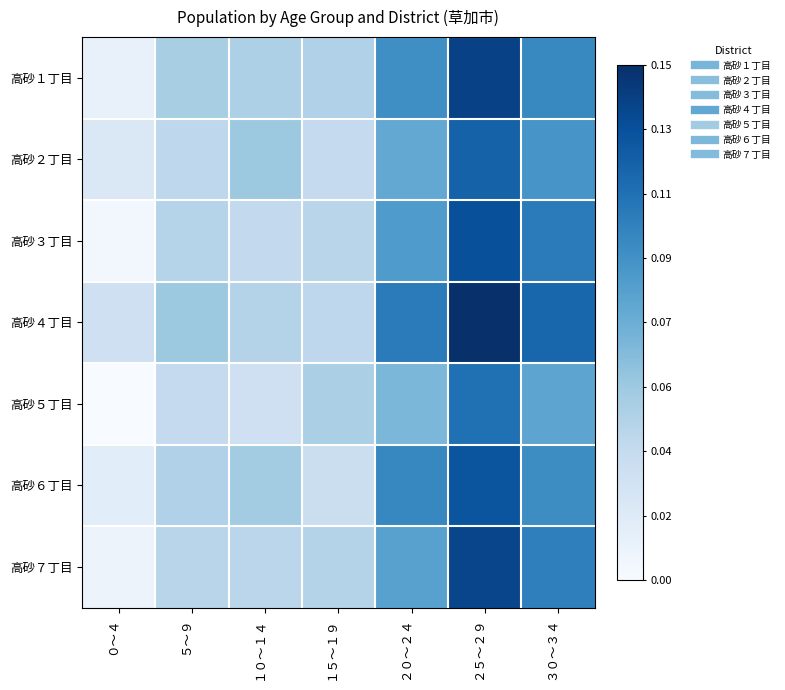

Reading left to right, extract all data points from this chart.

高砂１丁目: ０～４=0.1	５～９=0.3	１０～１４=0.3	１５～１９=0.3	２０～２４=0.6	２５～２９=0.9	３０～３４=0.7
高砂２丁目: ０～４=0.1	５～９=0.3	１０～１４=0.4	１５～１９=0.2	２０～２４=0.5	２５～２９=0.8	３０～３４=0.6
高砂３丁目: ０～４=0.0	５～９=0.3	１０～１４=0.3	１５～１９=0.3	２０～２４=0.6	２５～２９=0.9	３０～３４=0.7
高砂４丁目: ０～４=0.2	５～９=0.4	１０～１４=0.3	１５～１９=0.3	２０～２４=0.7	２５～２９=1.0	３０～３４=0.8
高砂５丁目: ０～４=0.0	５～９=0.2	１０～１４=0.2	１５～１９=0.3	２０～２４=0.5	２５～２９=0.8	３０～３４=0.5
高砂６丁目: ０～４=0.1	５～９=0.3	１０～１４=0.4	１５～１９=0.2	２０～２４=0.7	２５～２９=0.9	３０～３４=0.6
高砂７丁目: ０～４=0.1	５～９=0.3	１０～１４=0.3	１５～１９=0.3	２０～２４=0.6	２５～２９=0.9	３０～３４=0.7